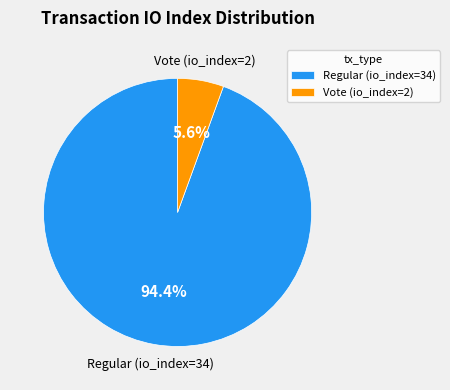

To the nearest percent, what is the combined percentage of Vote (io_index=2) and Regular (io_index=34)?

100%